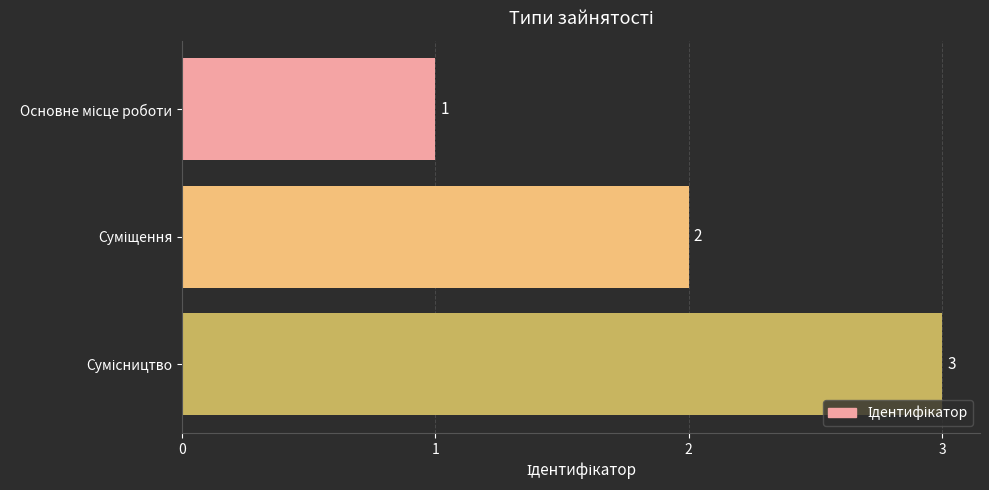

What is the value of the 3rd bar from the top?

3